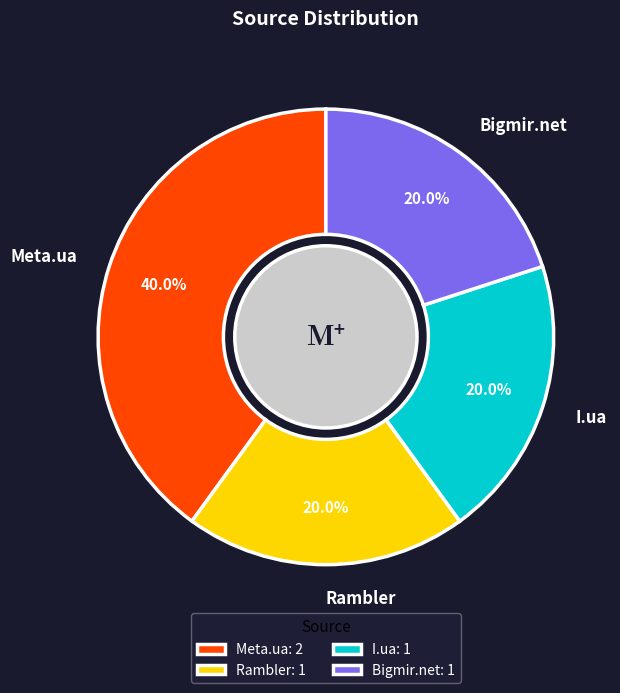

What is the largest slice in the pie chart?

Meta.ua